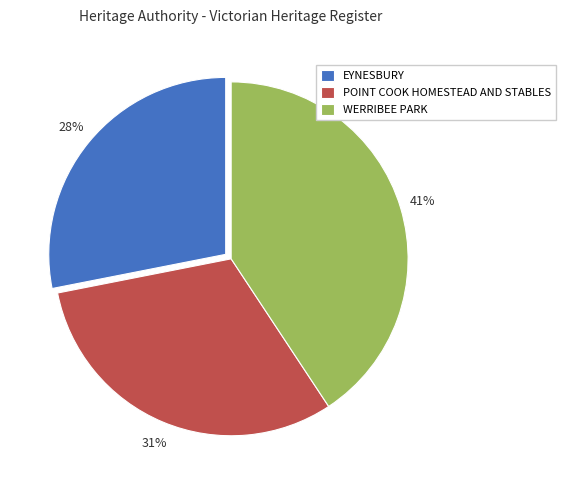

To the nearest percent, what is the difference between the largest and smallest slice percentages?

13%